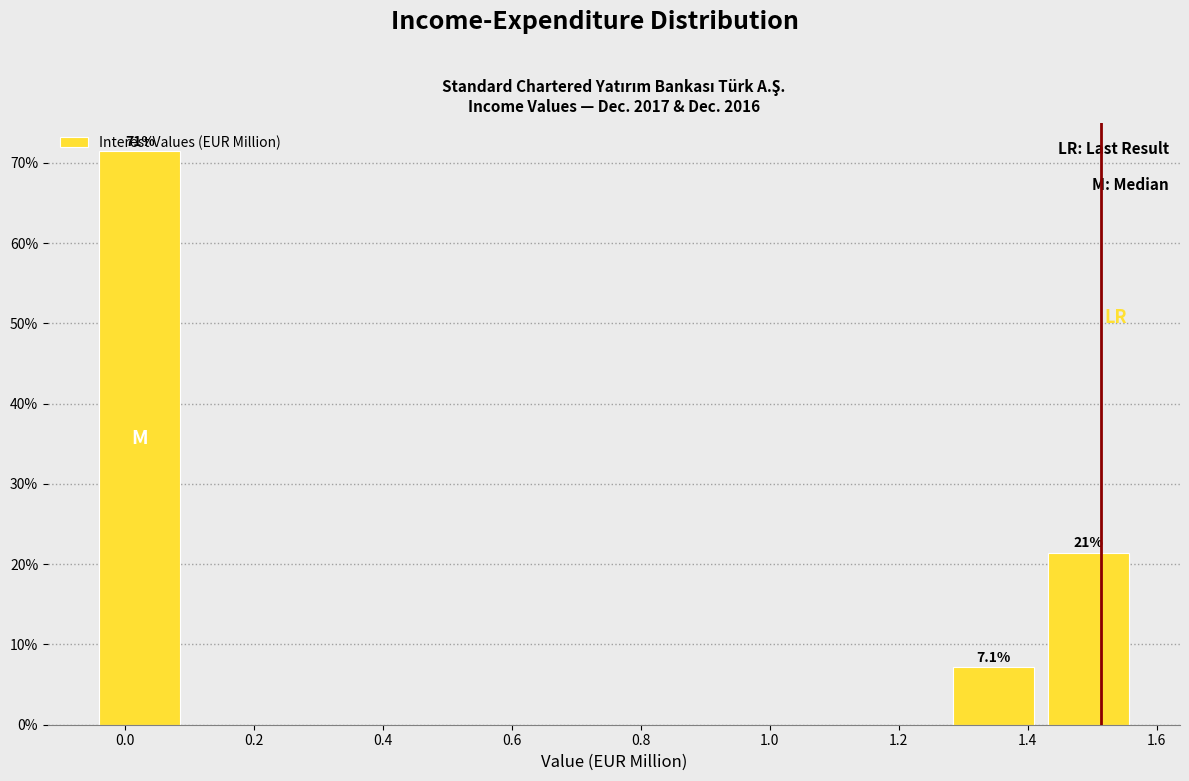

Which range on the x-axis has the tallest bar?

-0.04 to 0.10